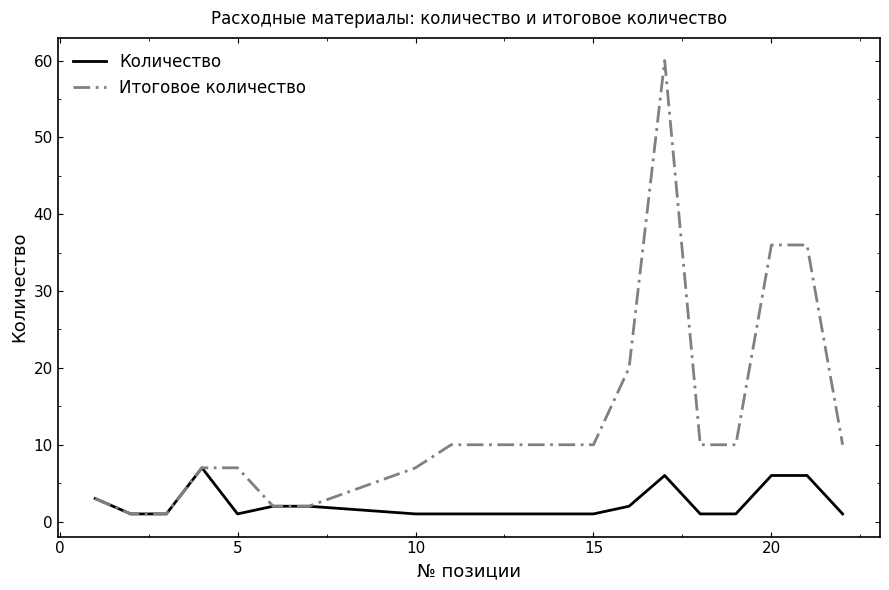

Which series has the largest total across all categories?

Итоговое количество